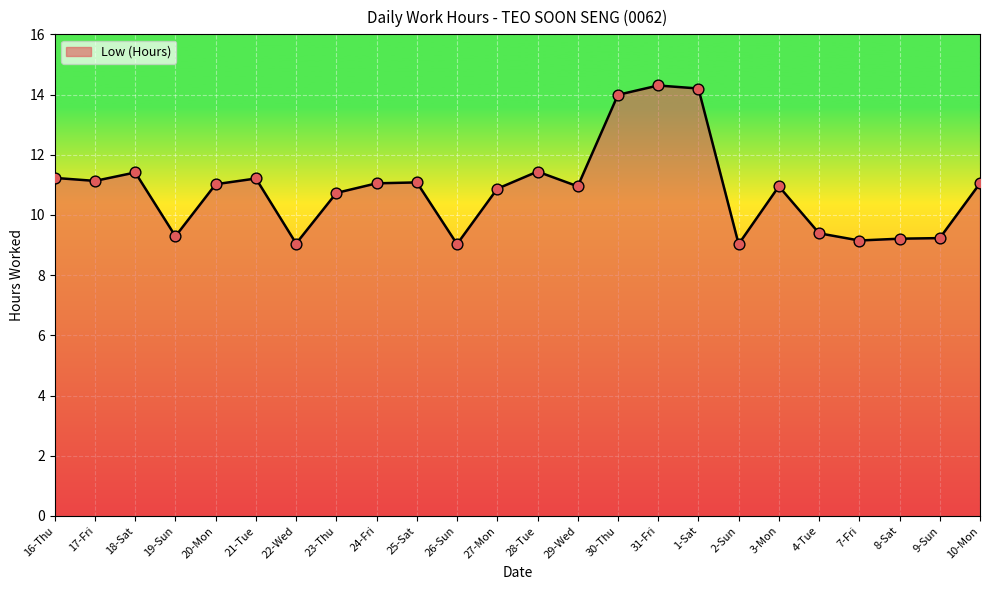

What is the change in value from 20-Mon to 1-Sat?

+3.2